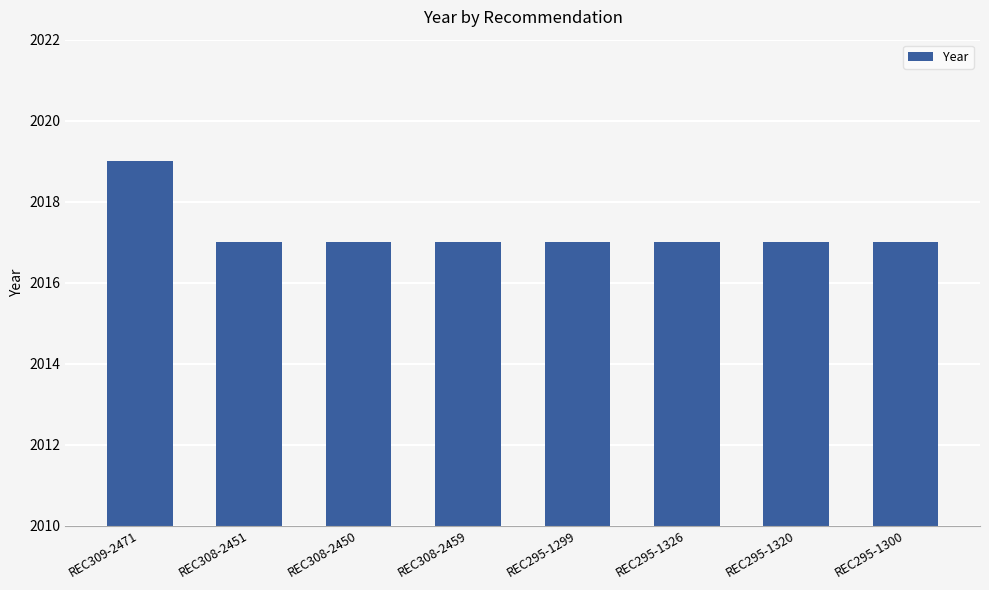

The chart shows a value of 2017 at REC308-2451. True or false?

True